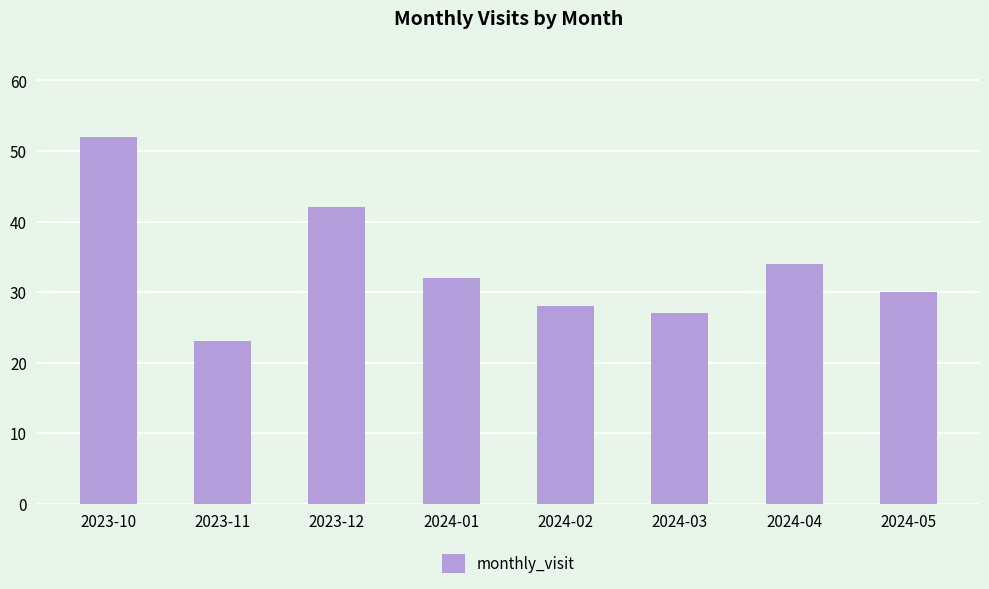

List the labels in order of value, smallest first.

2023-11, 2024-03, 2024-02, 2024-05, 2024-01, 2024-04, 2023-12, 2023-10